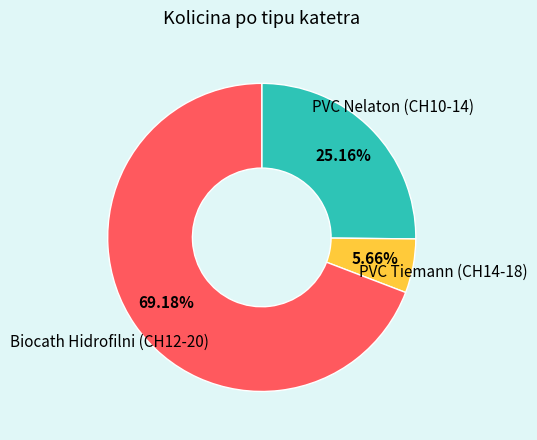

Count the number of slices in the pie.

3